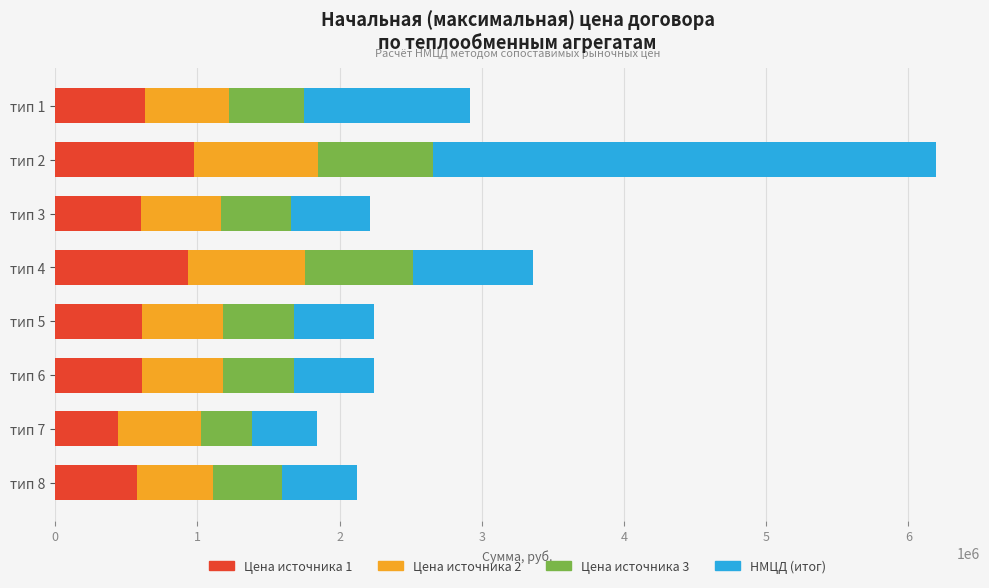

At which category is the sum across all series the highest?

тип 2